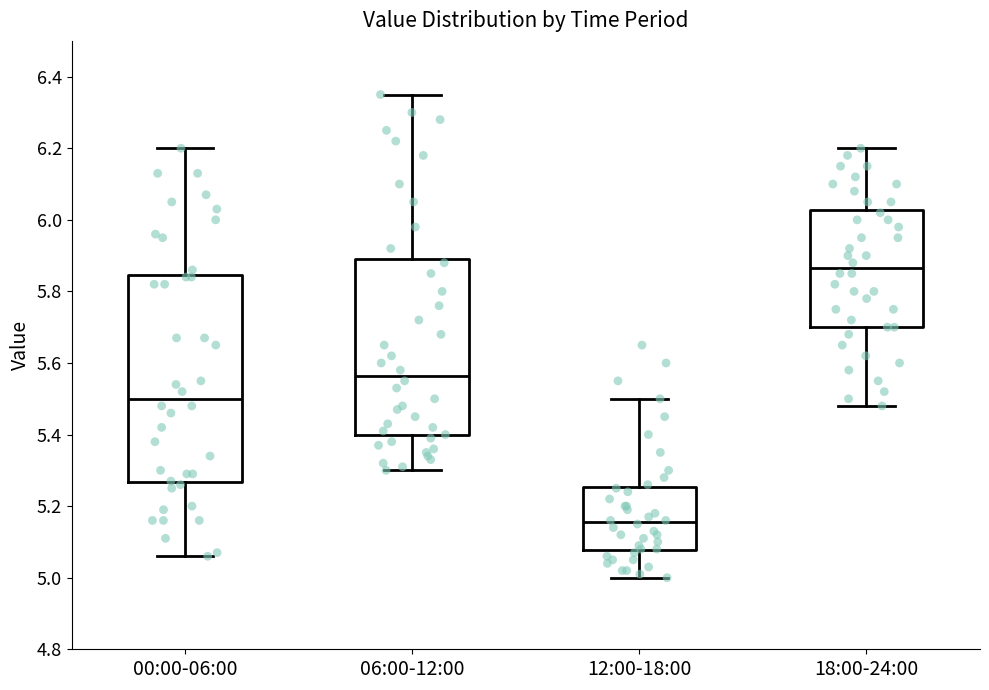

Which box's median line is the highest?

18:00-24:00